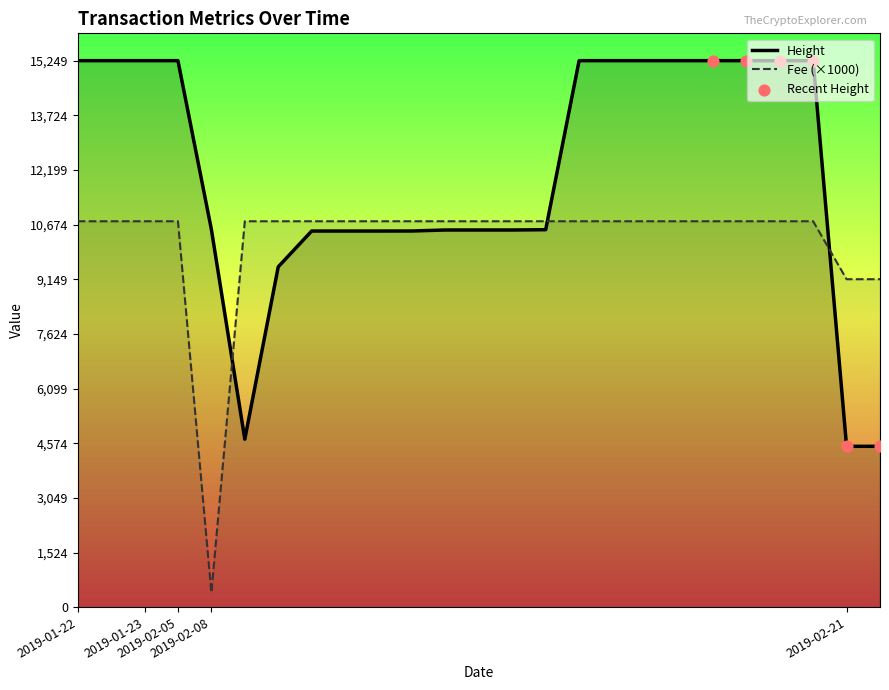

Which series has the largest total across all categories?

Height